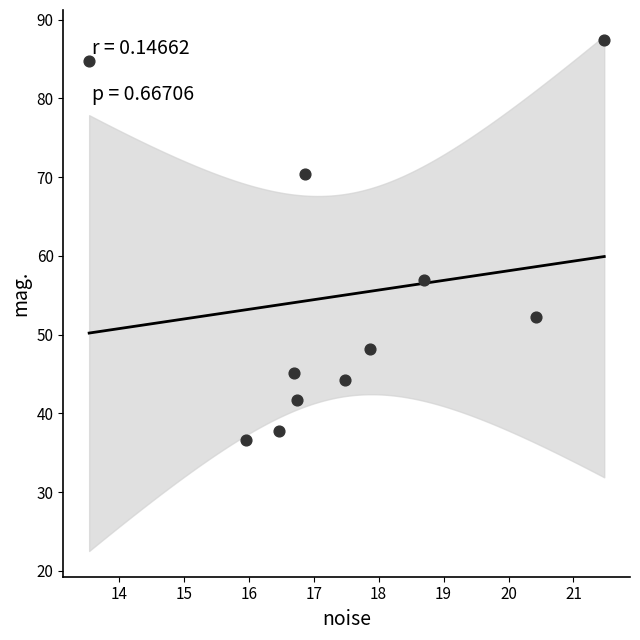

What is the average X value?

17.5